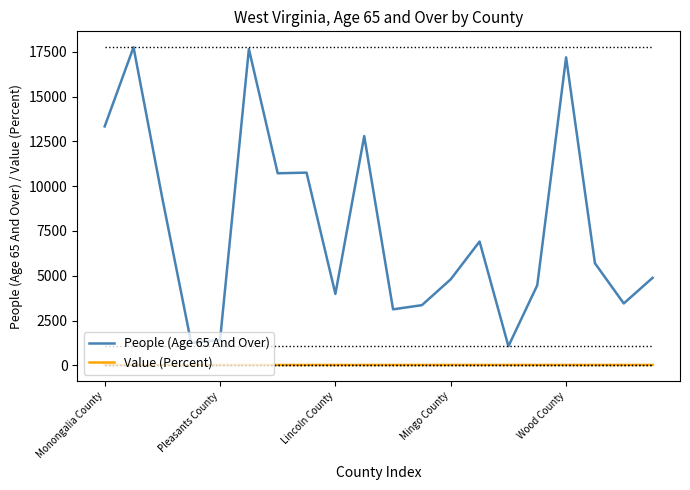

Count the number of data series in this chart.

2